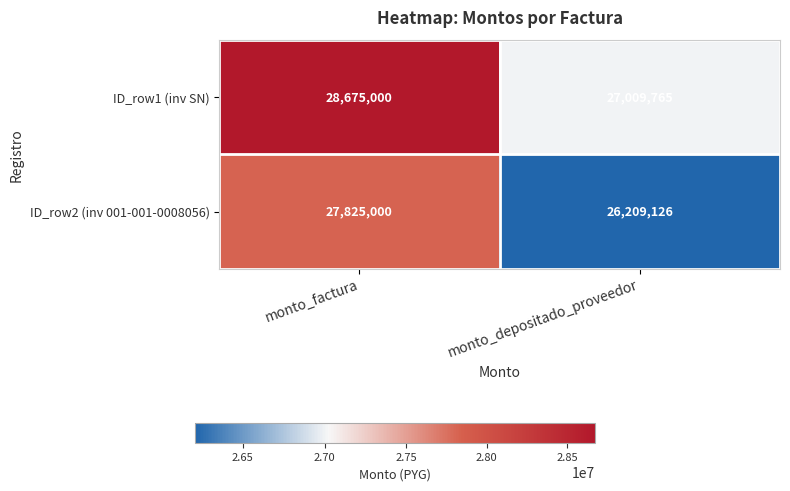

What value does the ID_row1 (inv SN) series have at monto_depositado_proveedor?

27009765